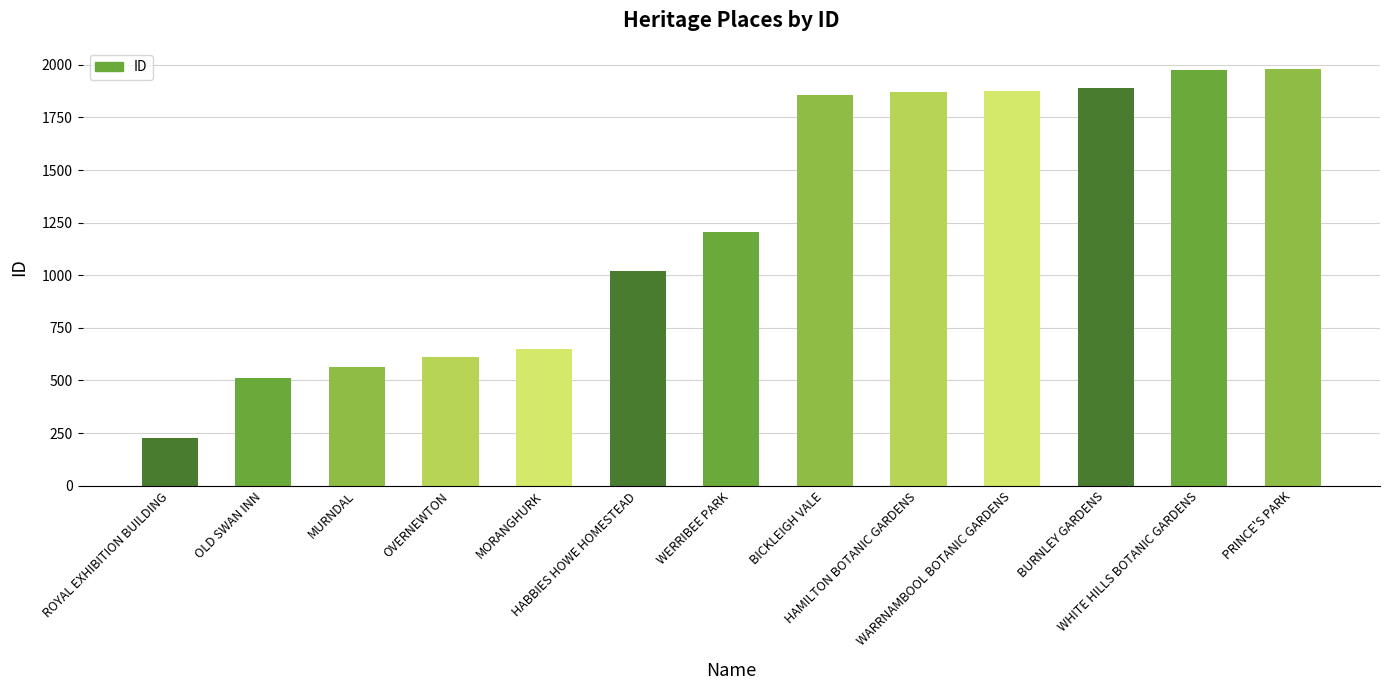

What is the greatest value displayed?

1982